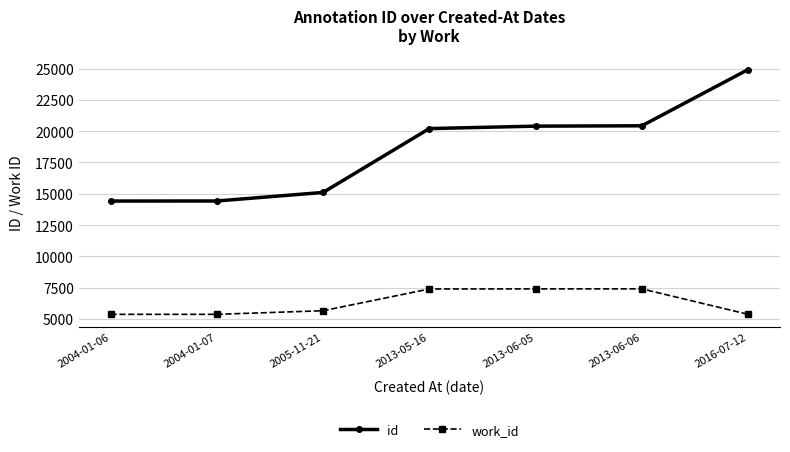

Is this an area chart (filled region under the line)?

No